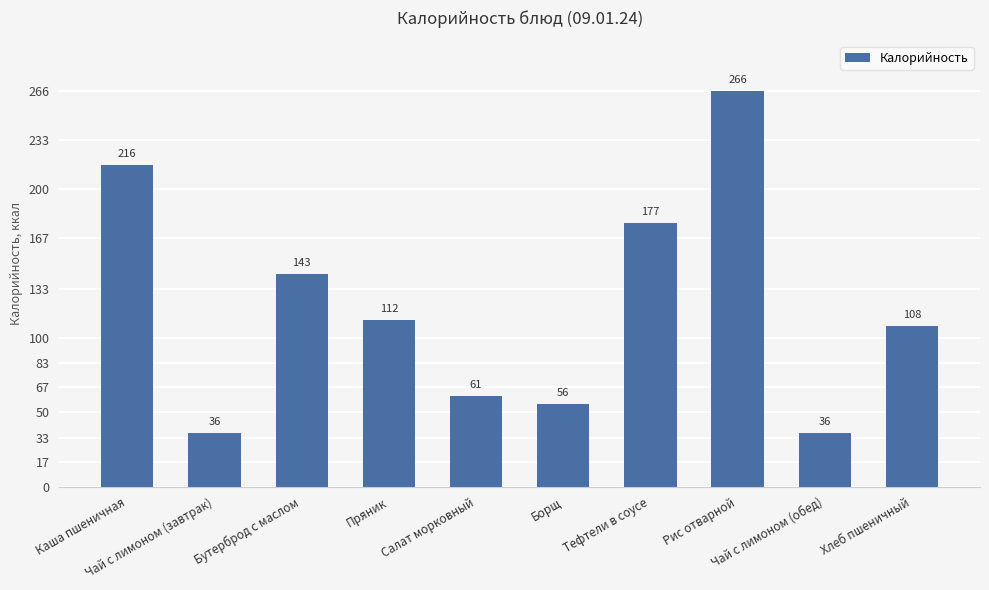

How many bars are there in total?

10